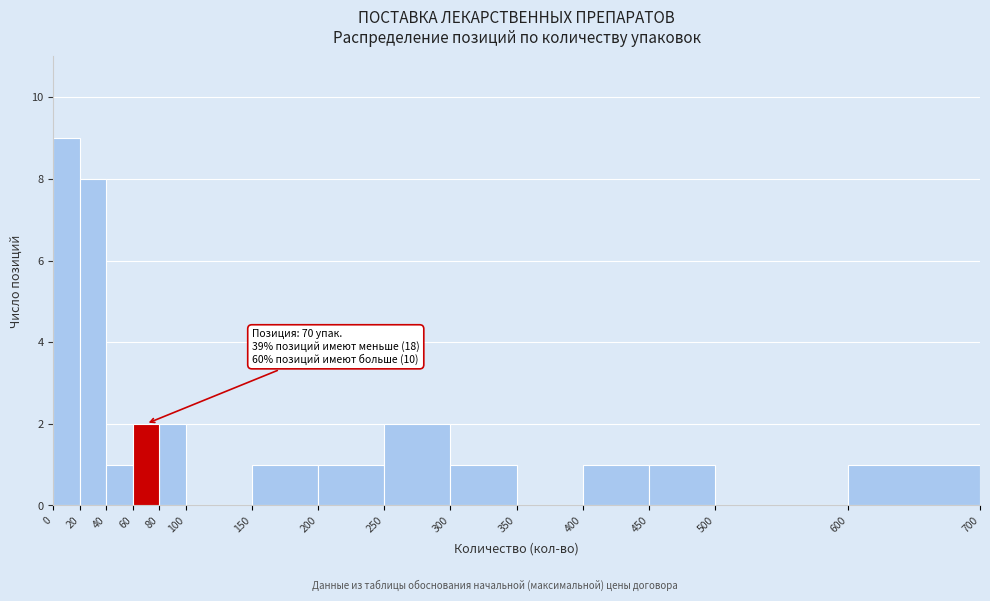

Which range on the x-axis has the tallest bar?

0 to 20